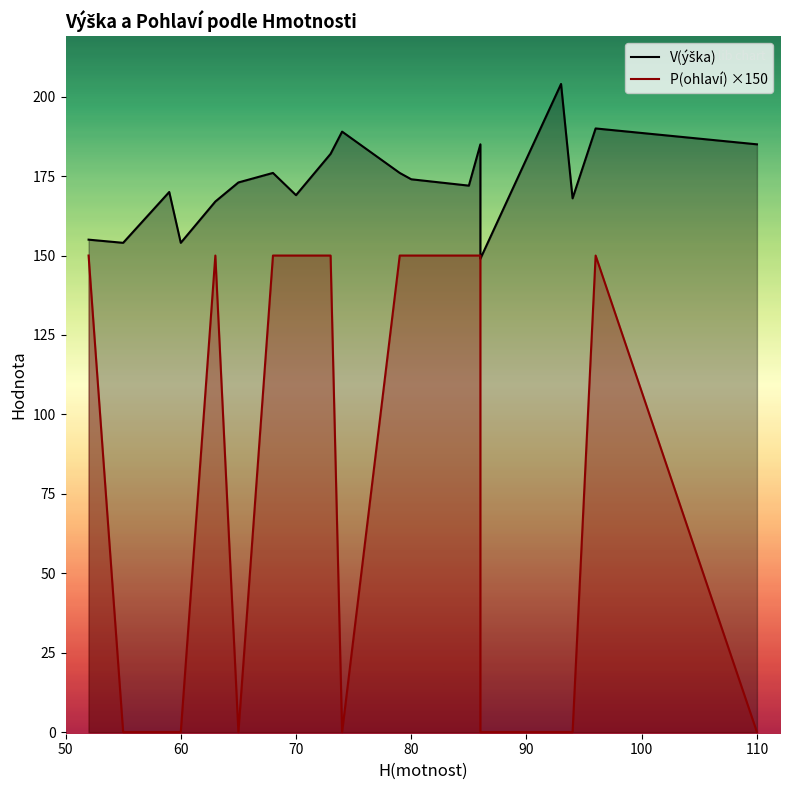

Is the value of P(ohlaví) ×150 at 80 greater than the value of V(ýška) at 90?

No